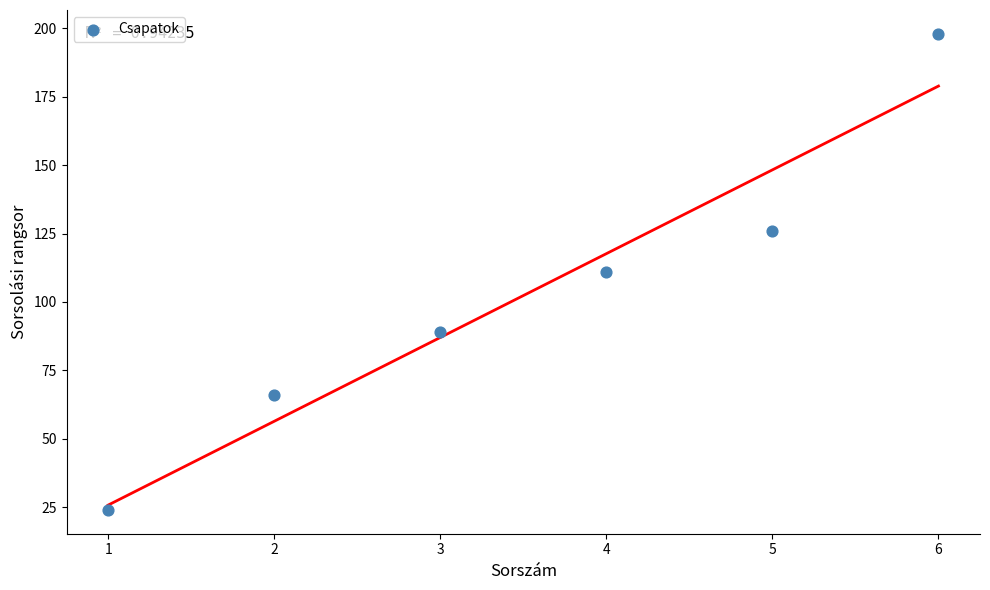

What is the range of Y values (max minus min)?

174